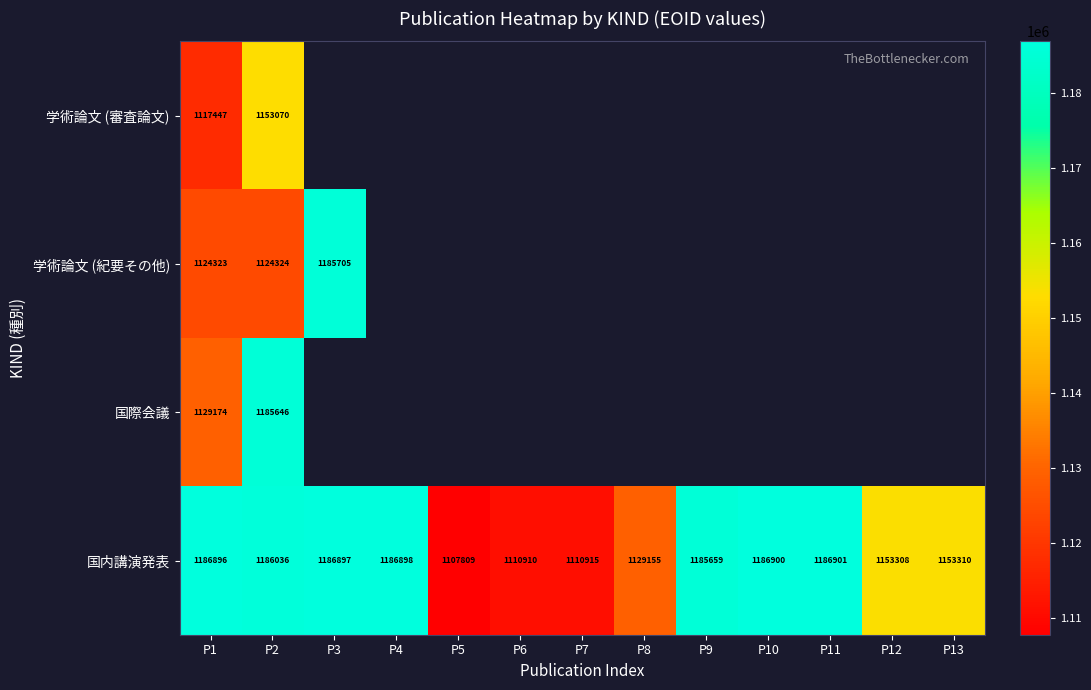

What is the difference between the maximum and minimum values in the 国内講演発表 series?

79092